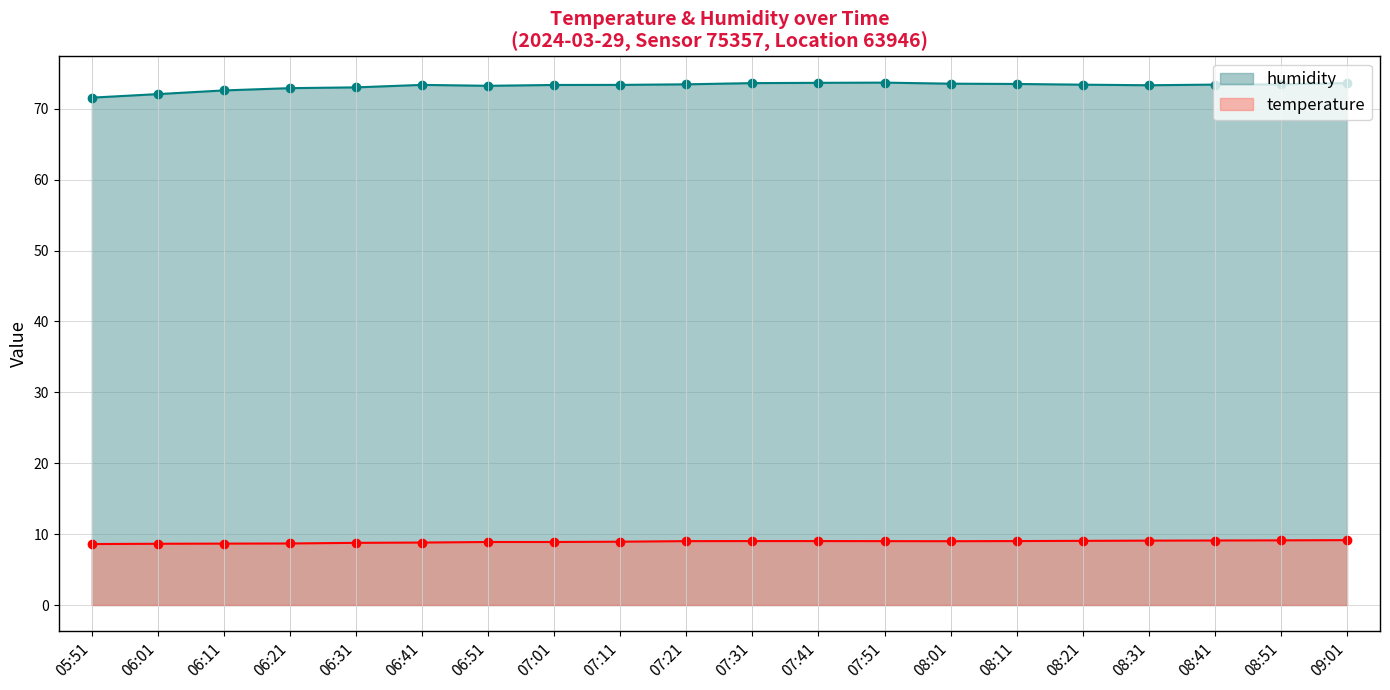

What is the value of the humidity point at the 3rd from the left?

72.6